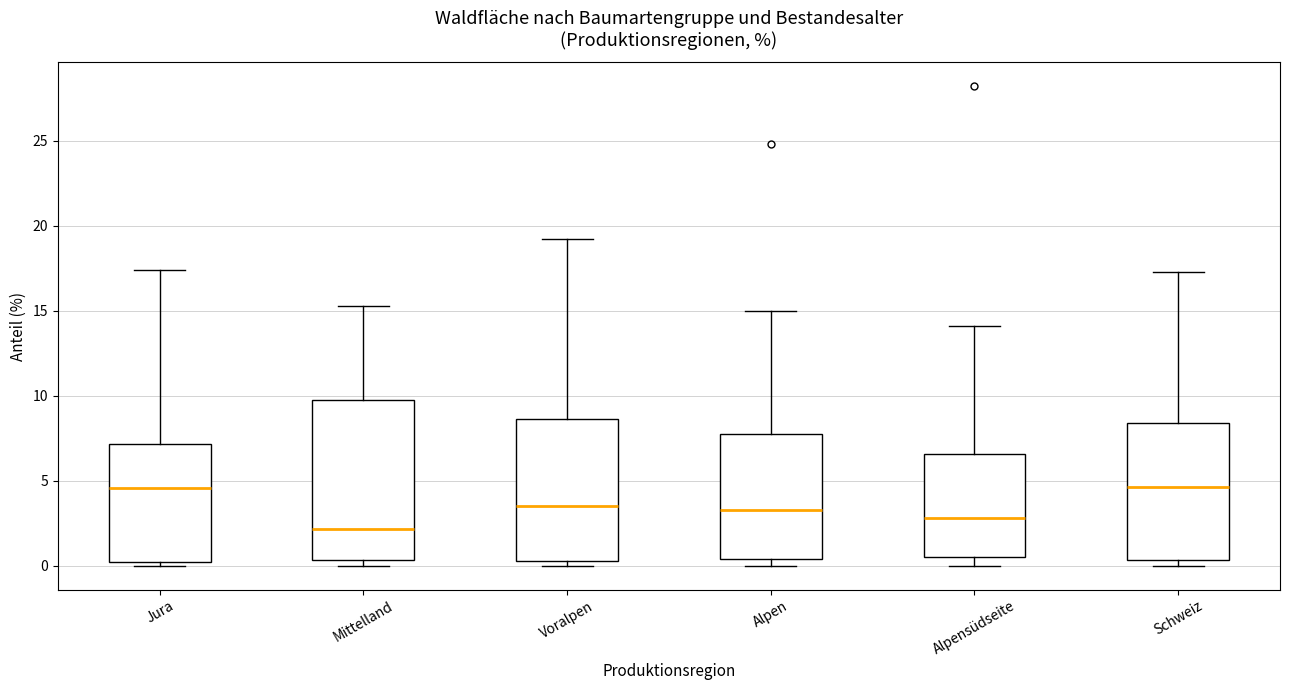

Reading left to right, transcribe this box plot: for each box, give where its median line is, the range the box spans, and where its two whiskers end, as read against the y-axis. The values are not printed on the chart, so give them approximately, as read against the axis.

Jura: median 4.5, box 0.0 to 7.0, whiskers 0.0 (just below the box's lower edge) to 17.5
Mittelland: median 2.0, box 0.5 to 9.5, whiskers 0.0 to 15.5
Voralpen: median 3.5, box 0.5 to 8.5, whiskers 0.0 to 19.0
Alpen: median 3.5, box 0.5 to 8.0, whiskers 0.0 to 15.0
Alpensüdseite: median 3.0, box 0.5 to 6.5, whiskers 0.0 to 14.0
Schweiz: median 4.5, box 0.5 to 8.5, whiskers 0.0 to 17.5